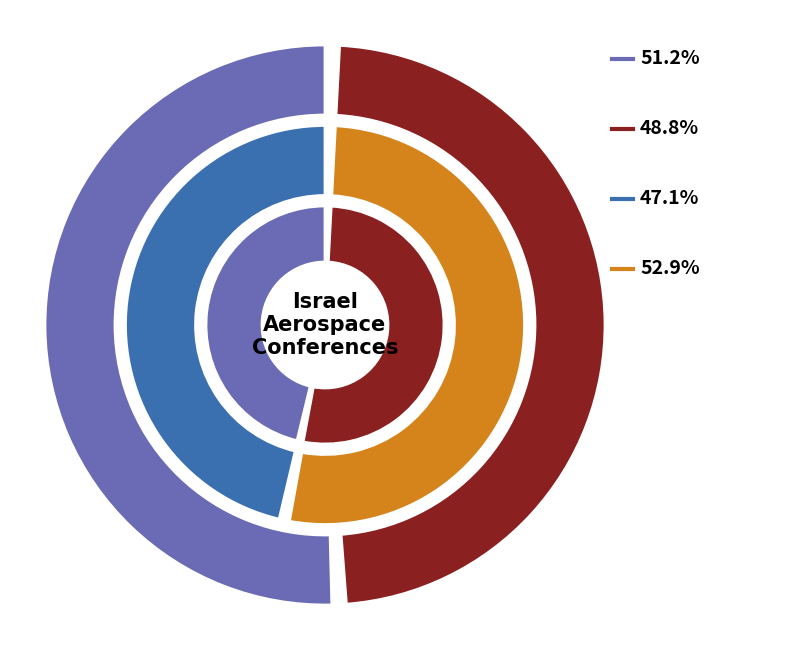

Combined, what portion of the pie is Rank 2 and Rank 1?

100.0%